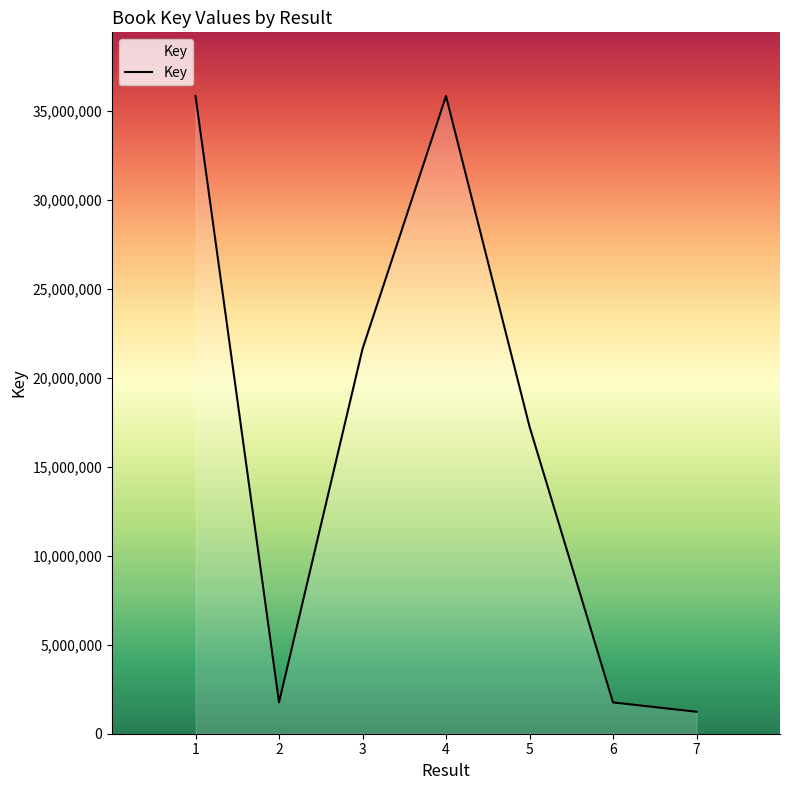

Is it true that the value at 7 is 1234469?

True